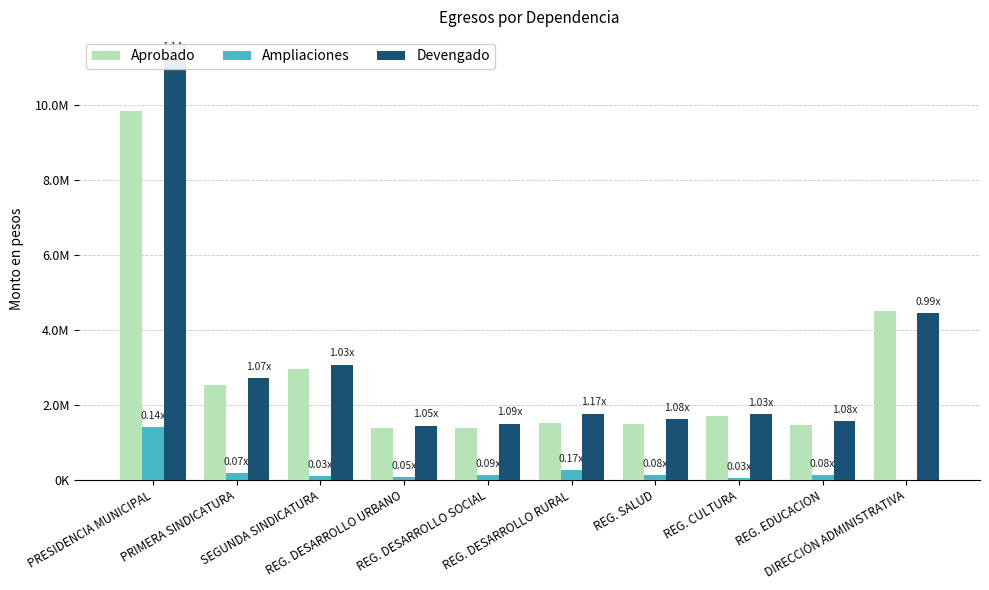

Where is Ampliaciones nearest to the value 676240?

REG. DESARROLLO RURAL